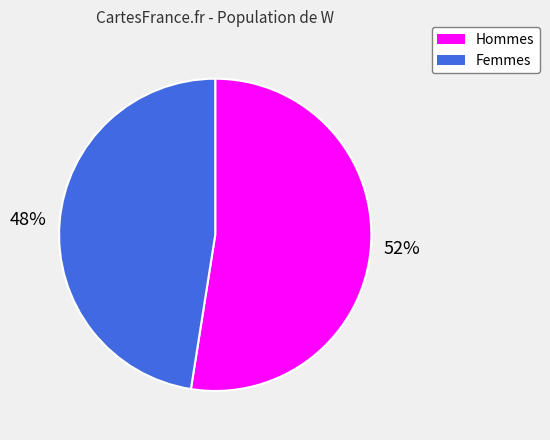

To the nearest percent, what portion does Hommes represent?

52%